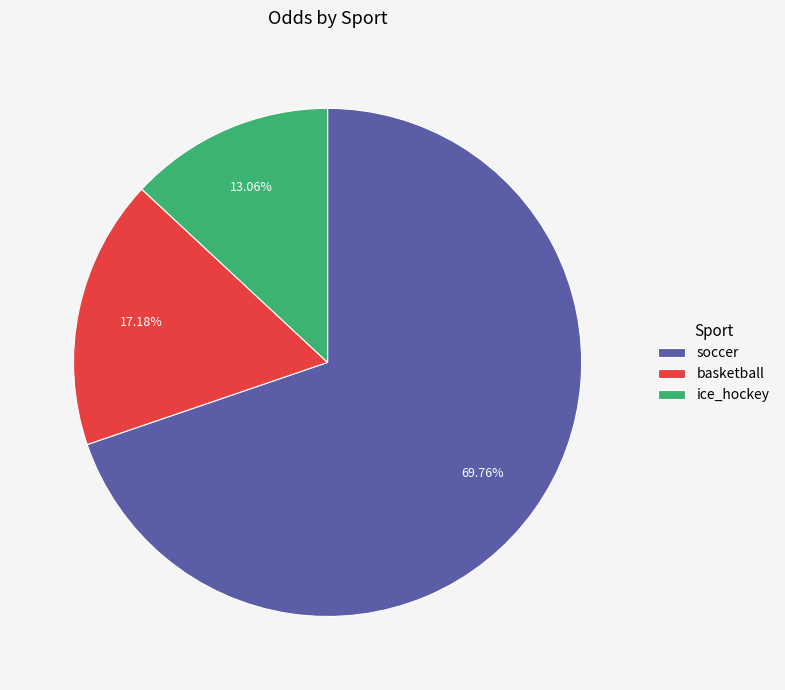

Is the sum of basketball and soccer greater than half?

Yes